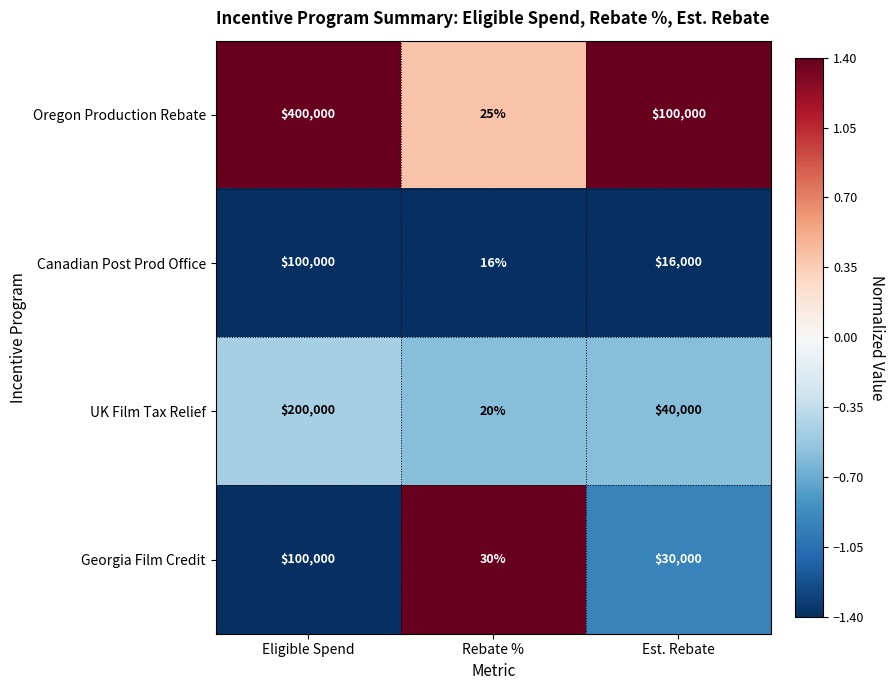

How many categories are shown in the chart?

3